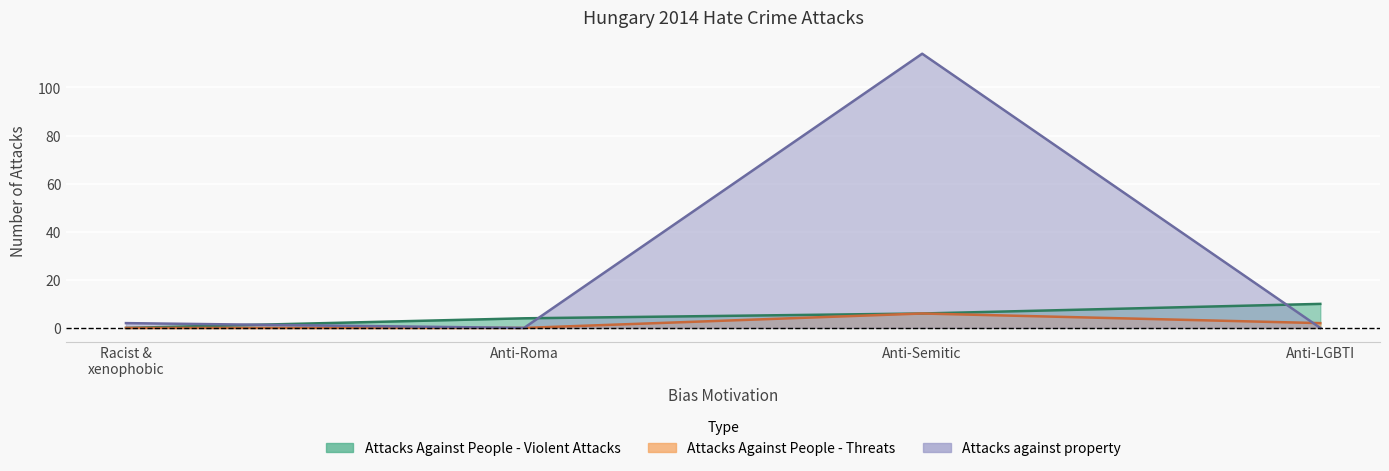

What is the difference between the maximum and second lowest values in the Attacks Against People - Threats series?

6